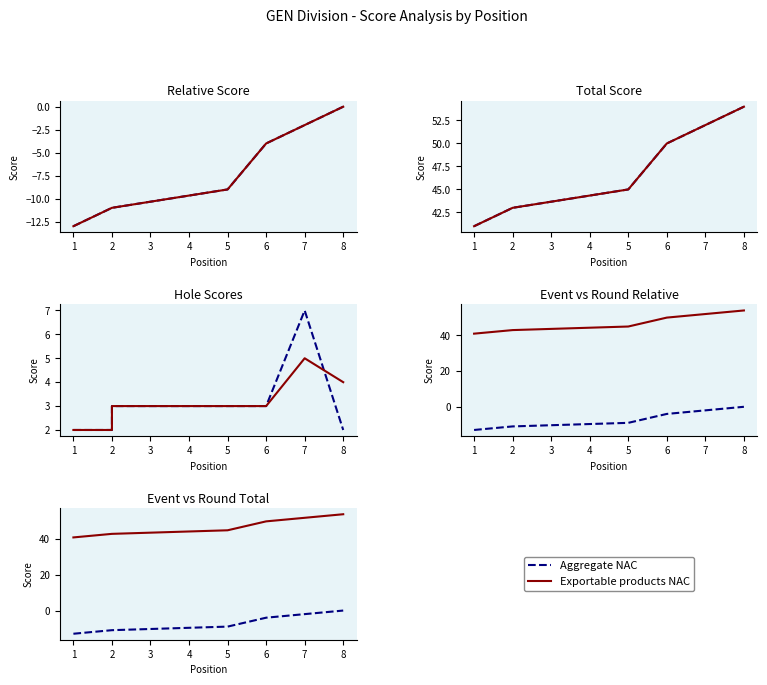

What are all the series names shown in the legend?

Aggregate NAC, Exportable products NAC